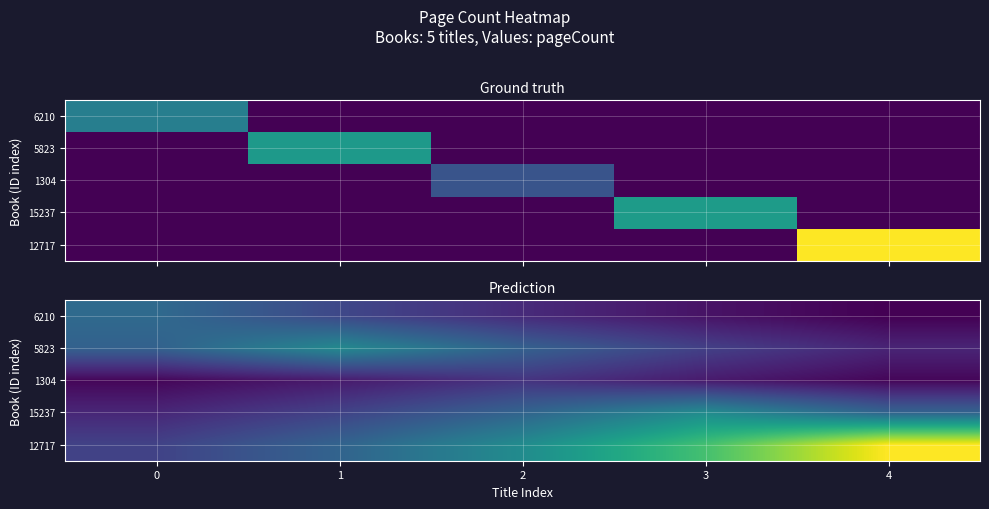

What is the total value across all series at 2?

1345.5